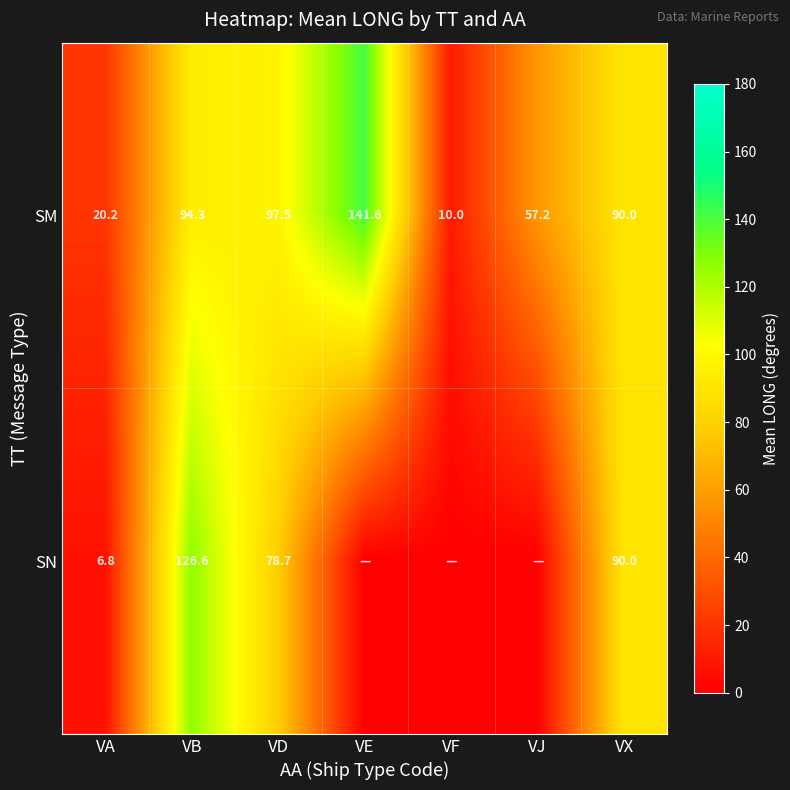

Between VX and VE, which is larger?

VE